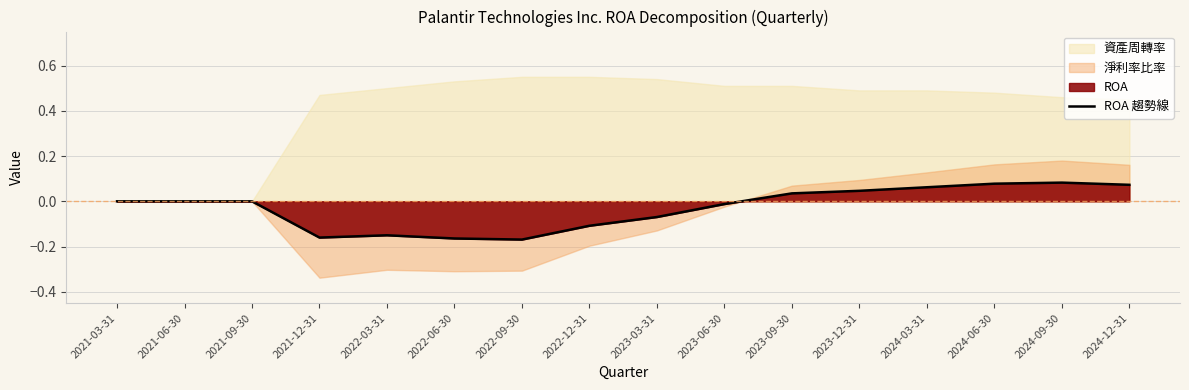

How many points are higher than both their immediate neighbors (excluding endpoints)?

2